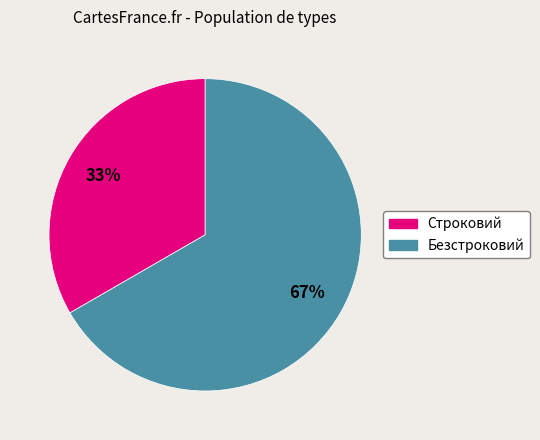

The Строковий slice represents 33% of the pie. True or false?

True